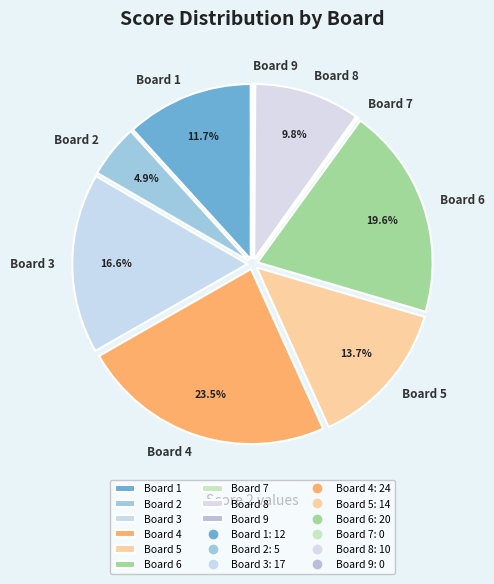

Which slice is the largest?

Board 4